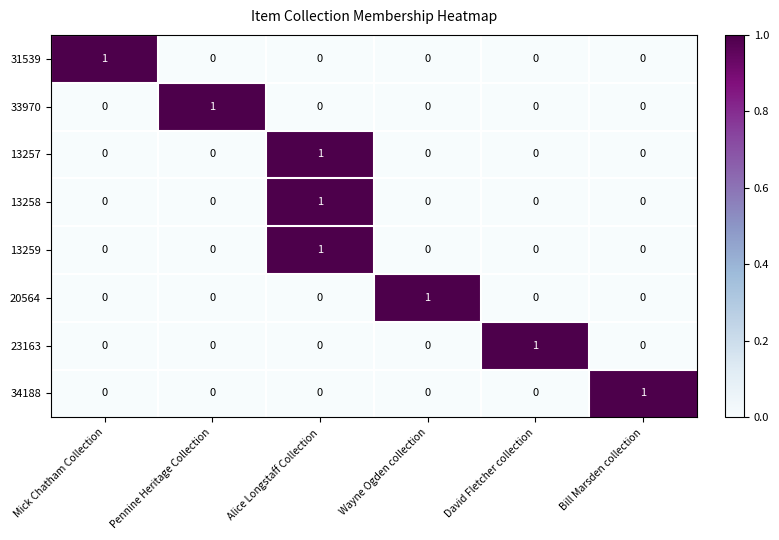

The 20564 series shows 1 at Wayne Ogden collection. True or false?

True